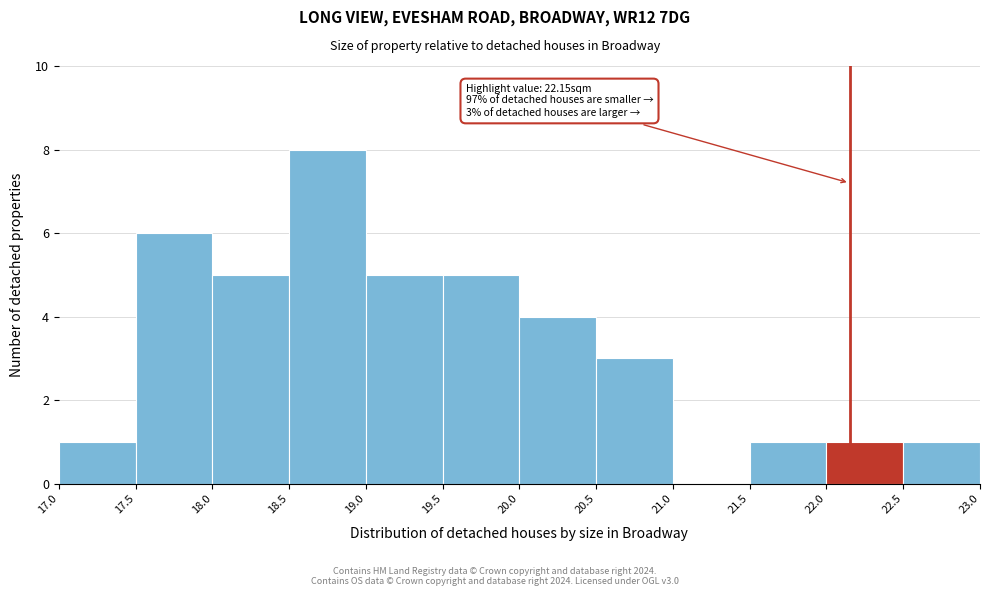

Which range on the x-axis has the tallest bar?

18.5 to 19.0